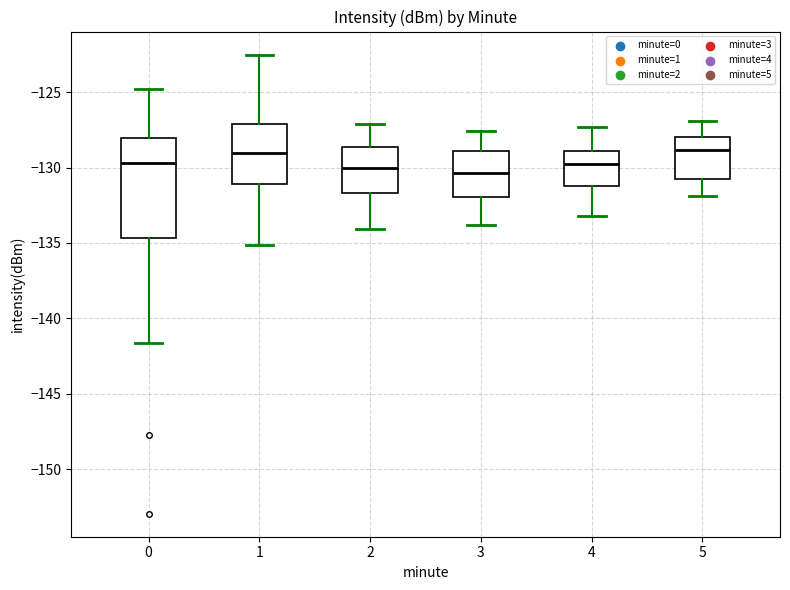

Where does the lower whisker of the box at x = 3 end on the y-axis? The values are not printed on the chart, so give them approximately, as read against the axis.

-134.0